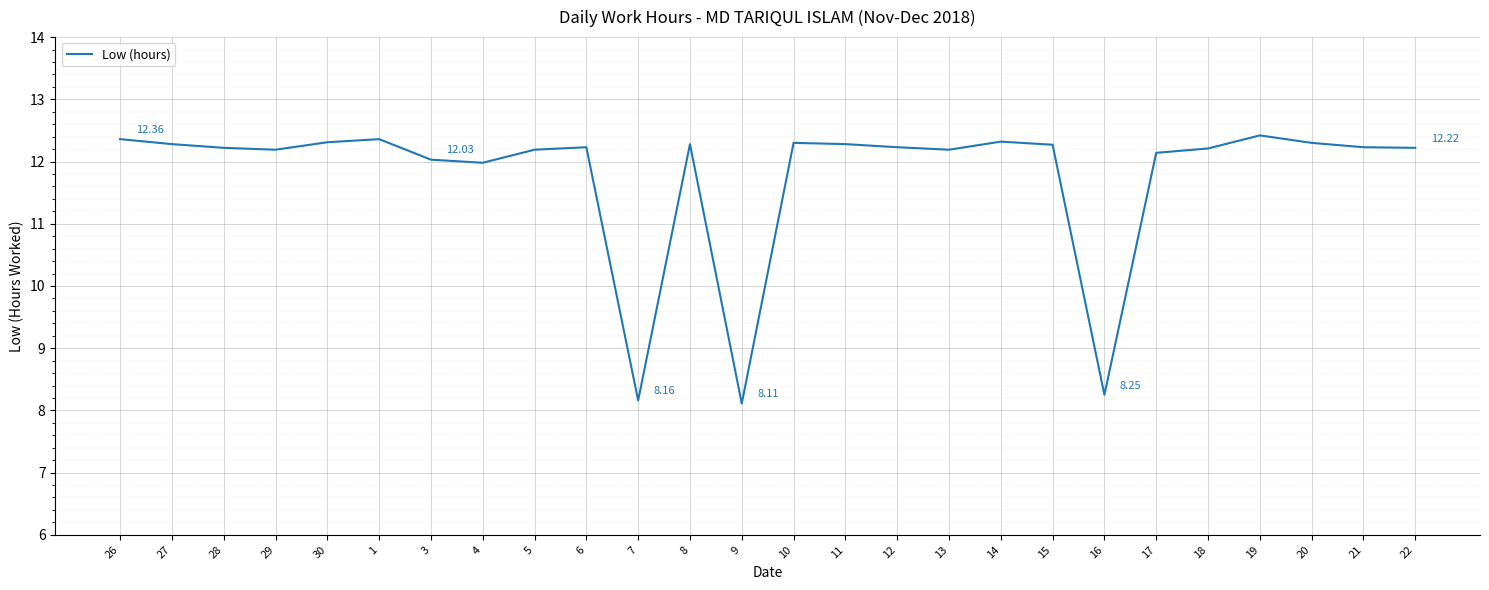

How many lines are shown in the chart?

1